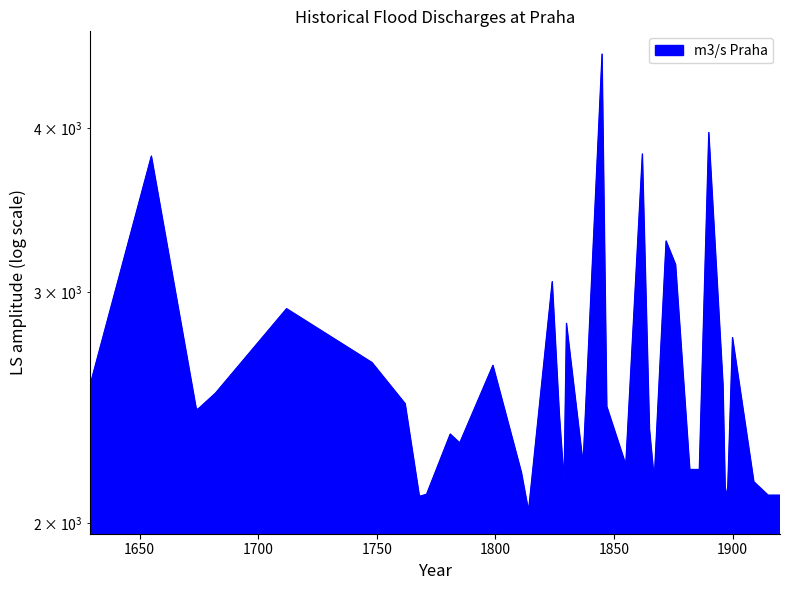

Between 1867 and 1712, which is larger?

1712